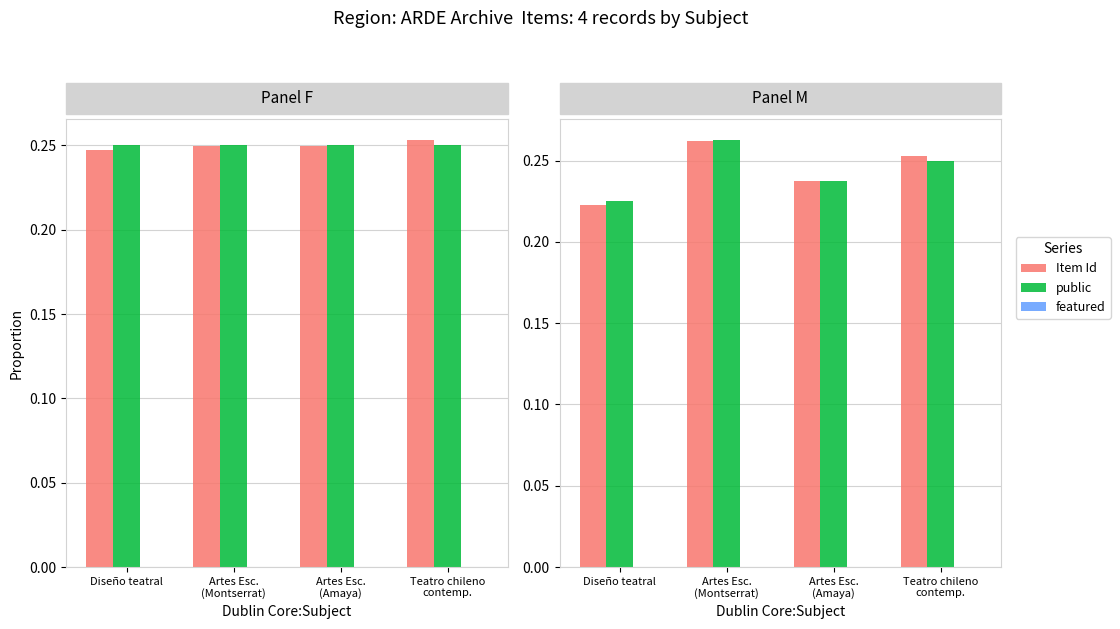

At how many categories does at least one series exceed 0?

4